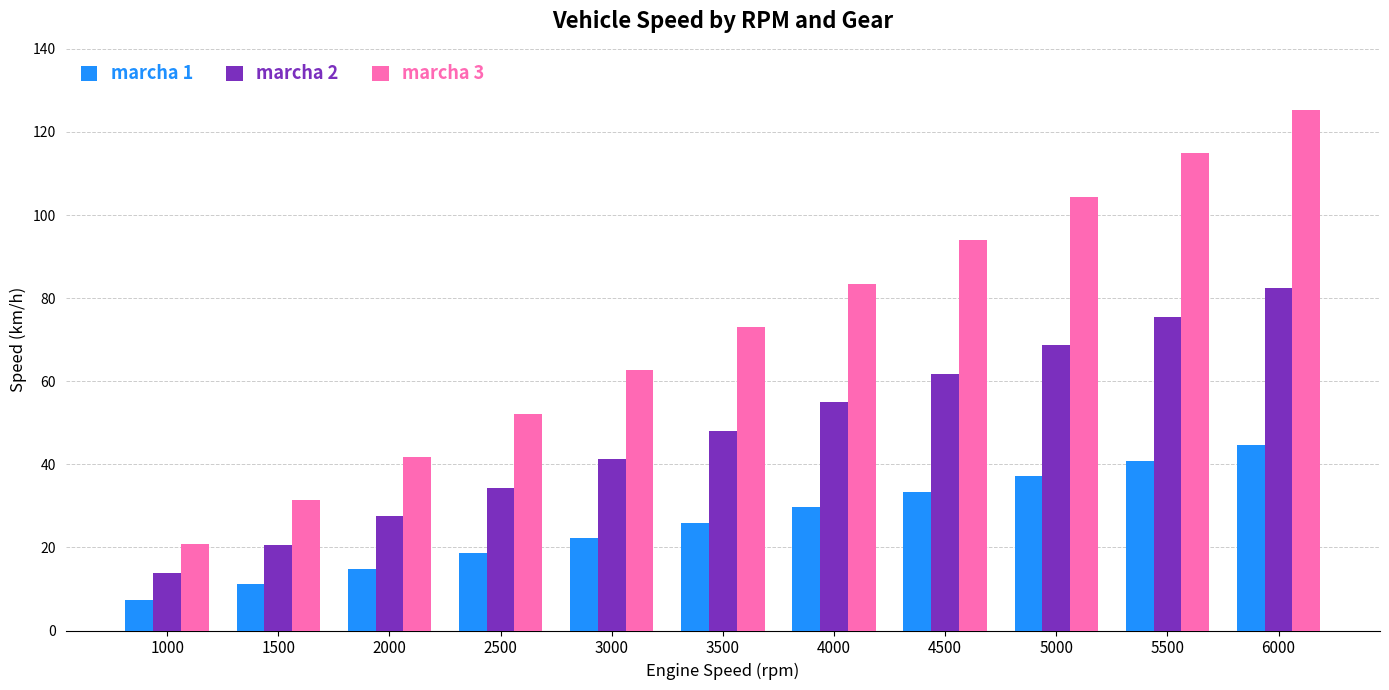

How many categories are shown in the chart?

11